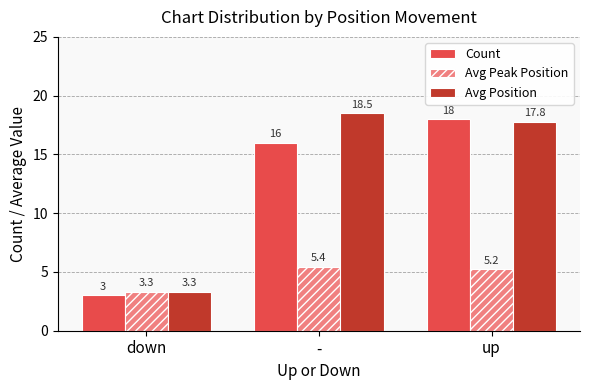

What is the spread (max minus min) of values at down?

0.3